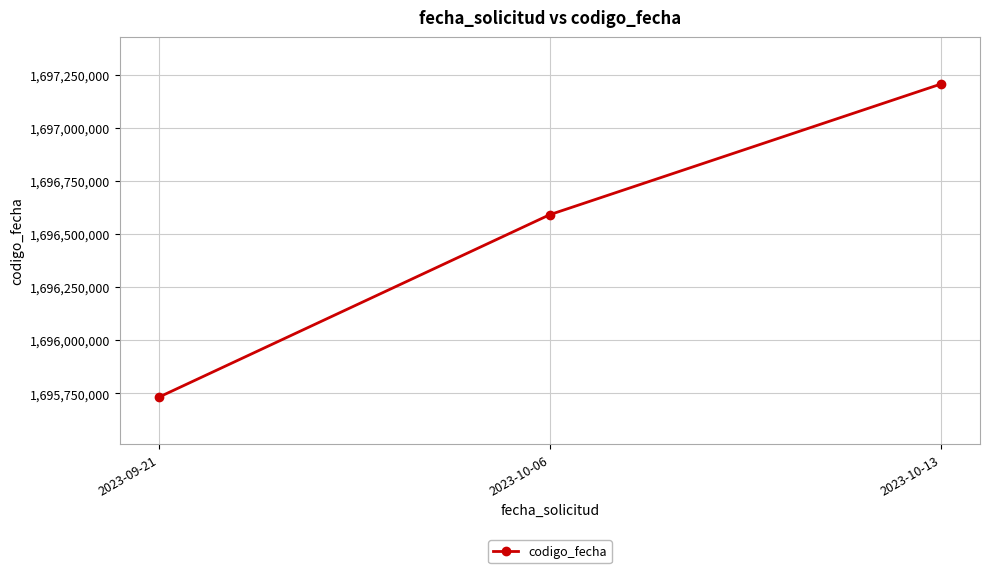

Where is the data nearest to the value 1696468969?

2023-10-06